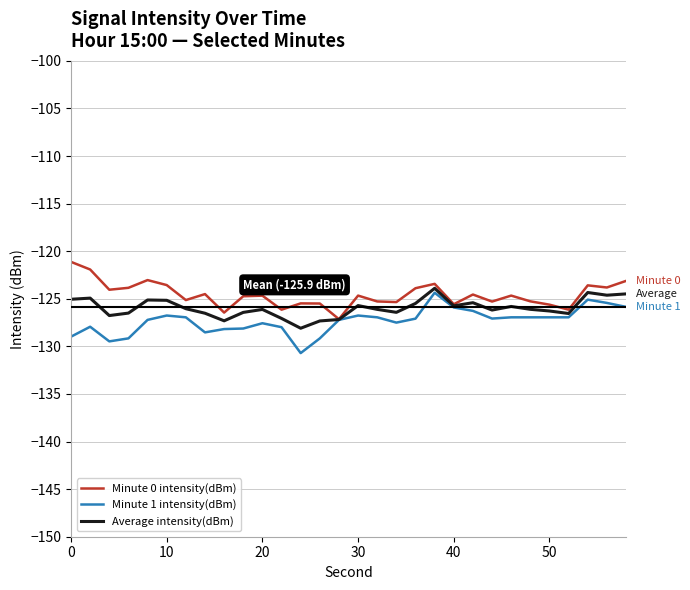

What is the average value of the Average intensity(dBm) series?

-126.0